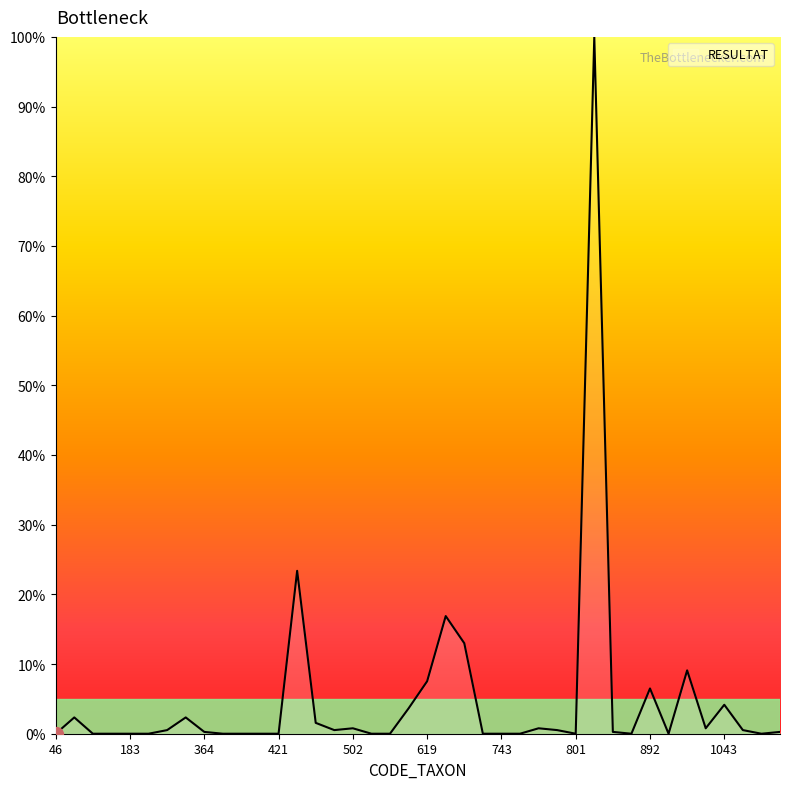

What is the maximum value shown in the chart?

100.0